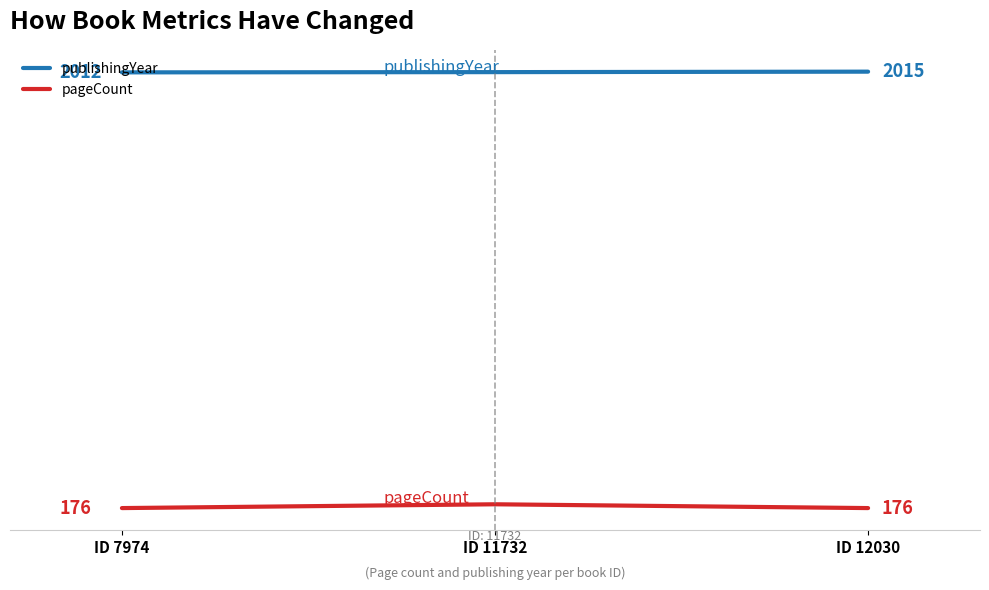

Which series has the largest total across all categories?

publishingYear